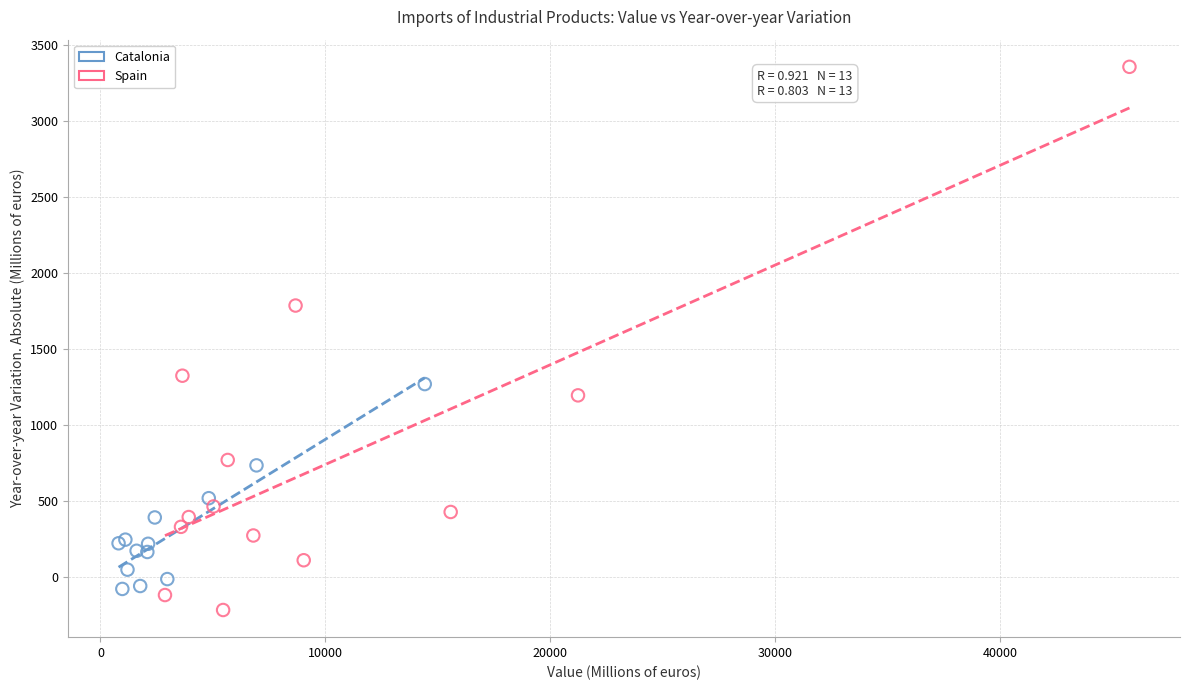

What are all the series names shown in the legend?

Catalonia, Spain